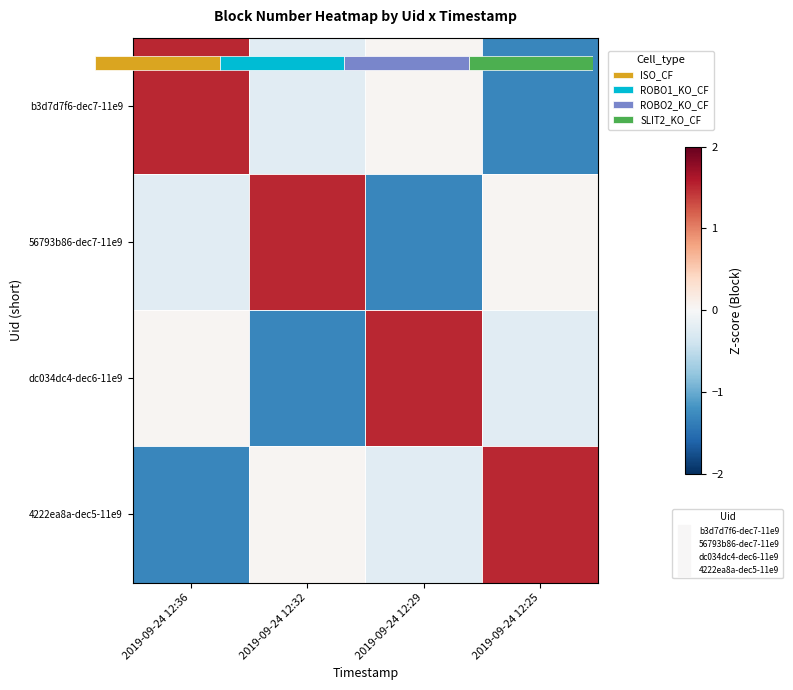

How many values in 4222ea8a-dec5-11e9 are below zero?

2